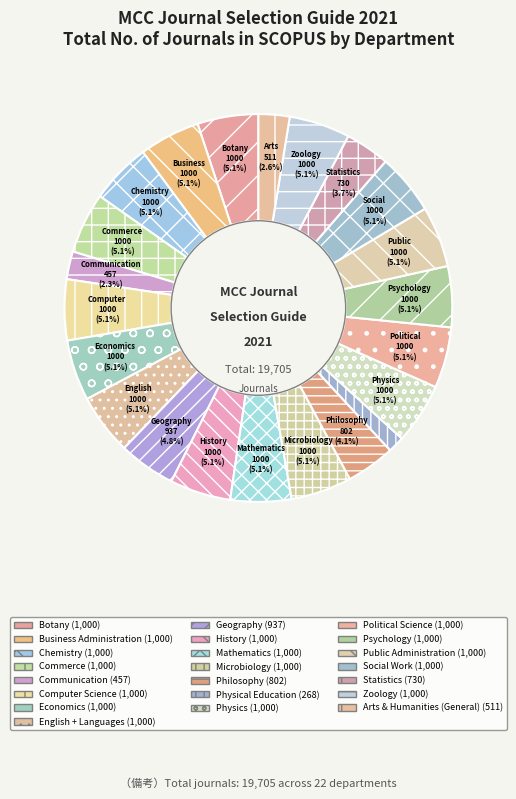

Count the number of slices in the pie.

22